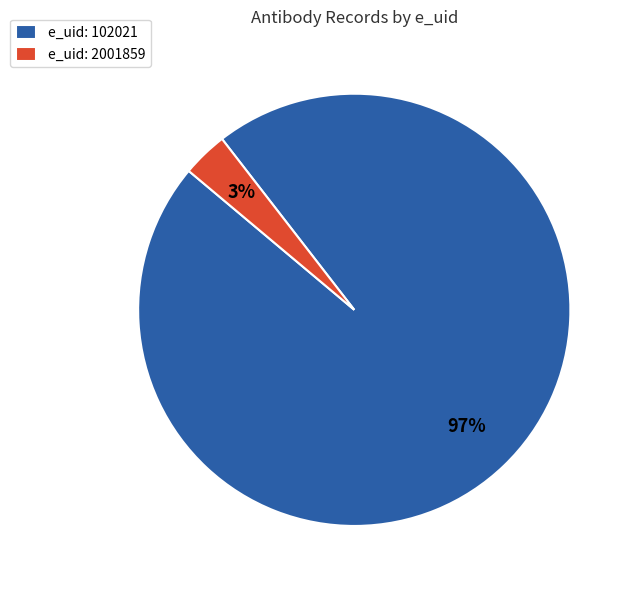

Is e_uid: 2001859 the majority of the pie?

No